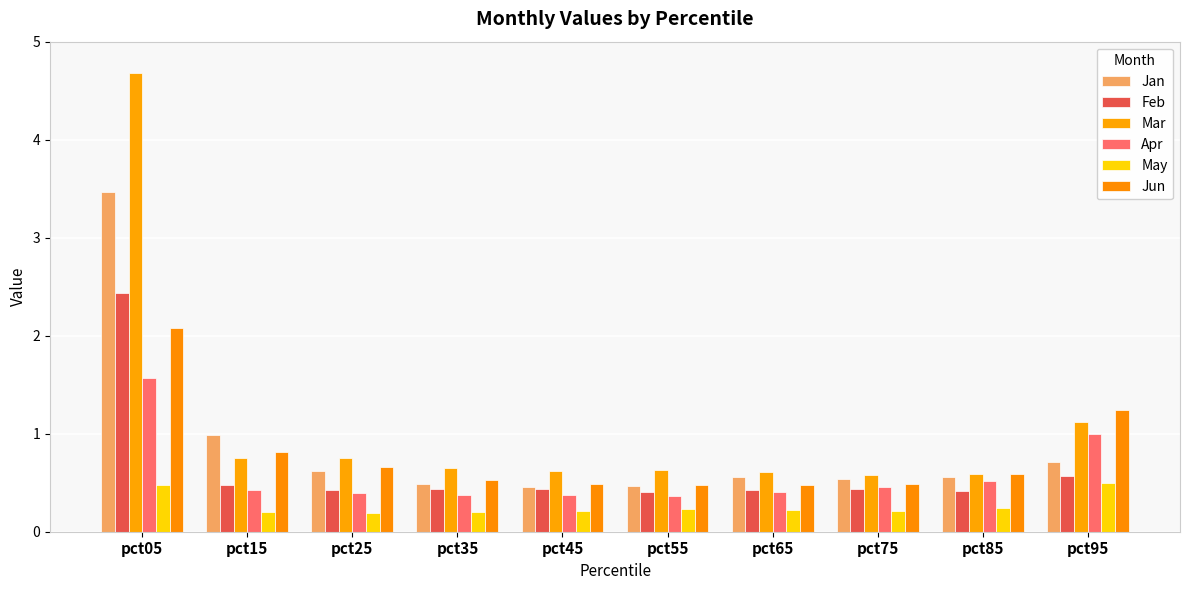

What are all the series names shown in the legend?

Jan, Feb, Mar, Apr, May, Jun